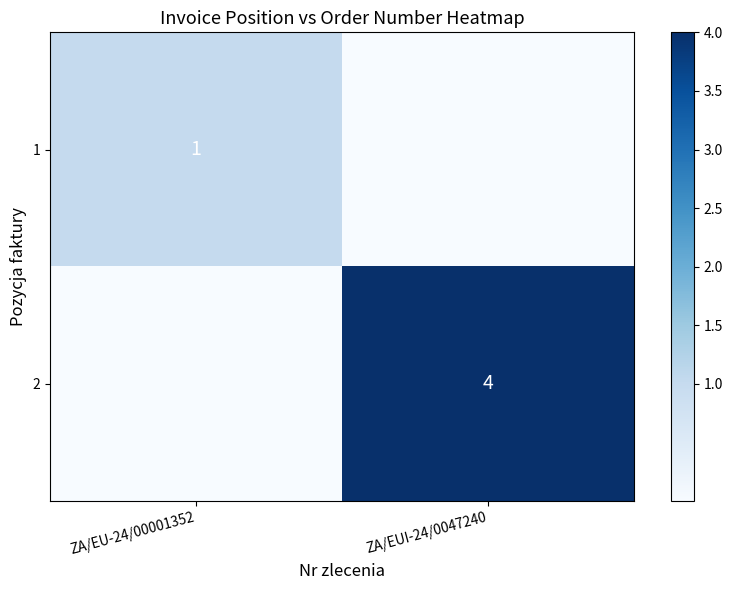

What is the total value across all series at ZA/EU-24/00001352?

1